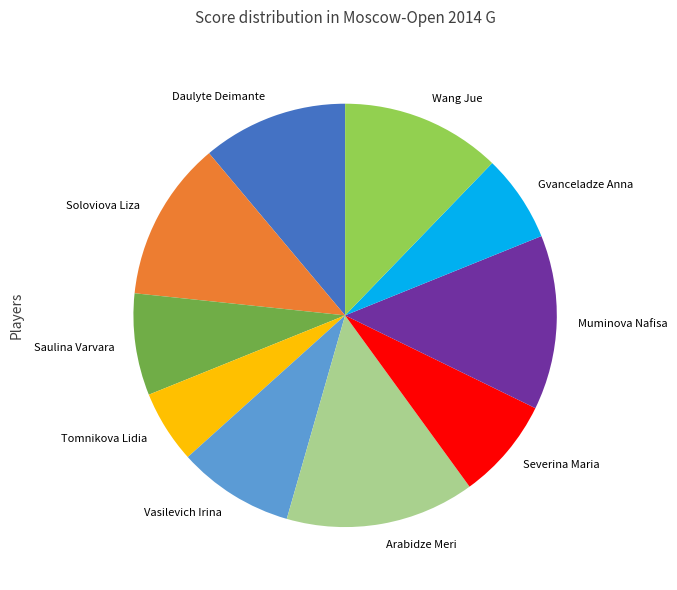

Is it true that Arabidze Meri is 6% of the pie?

False